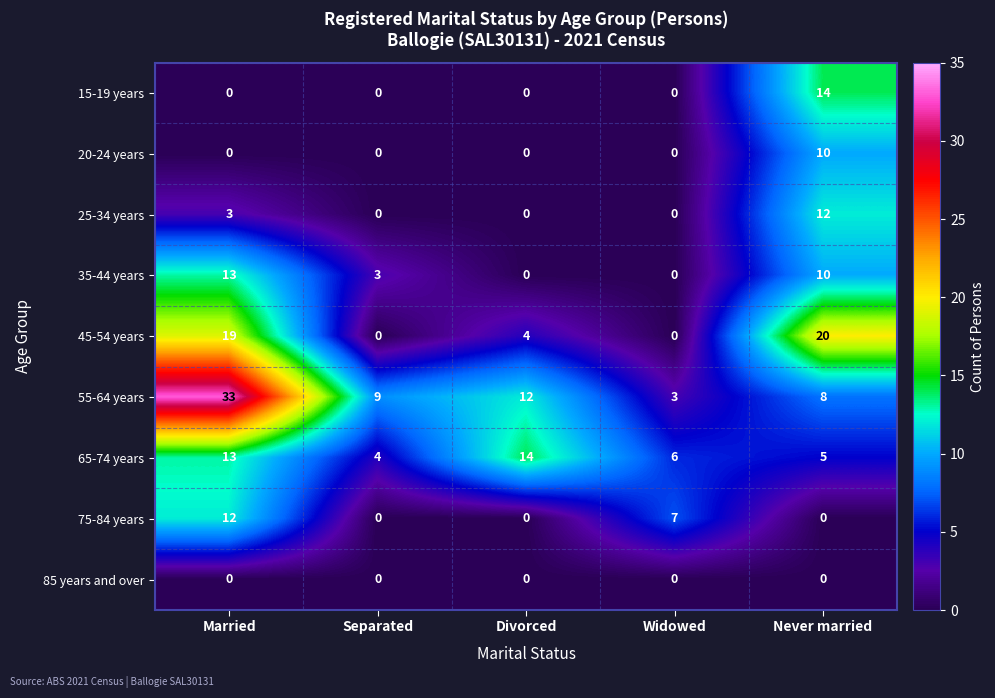

True or false: 75-84 years has a value of -5 at Divorced.

False